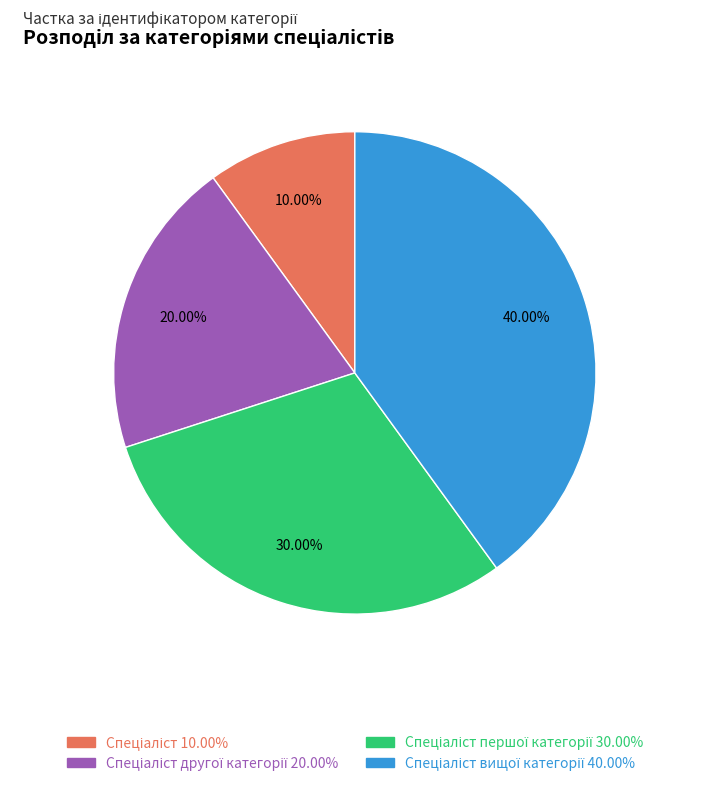

Does any single category account for the majority?

No